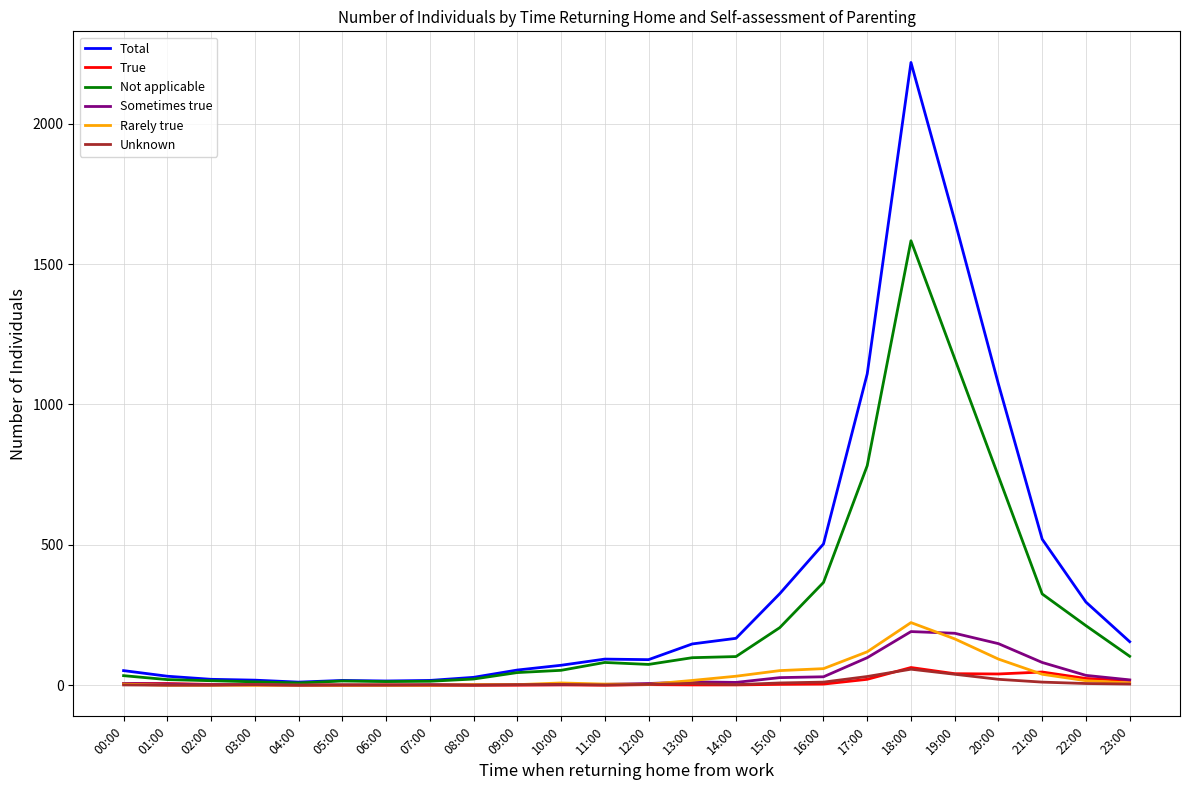

What is the highest value of the Sometimes true series?

191